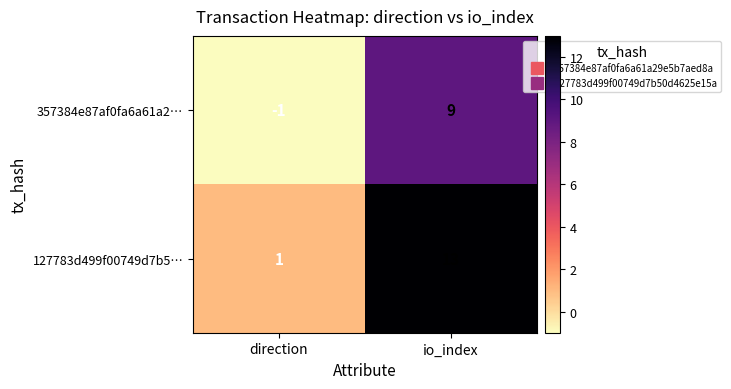

How many series are shown in this chart?

2